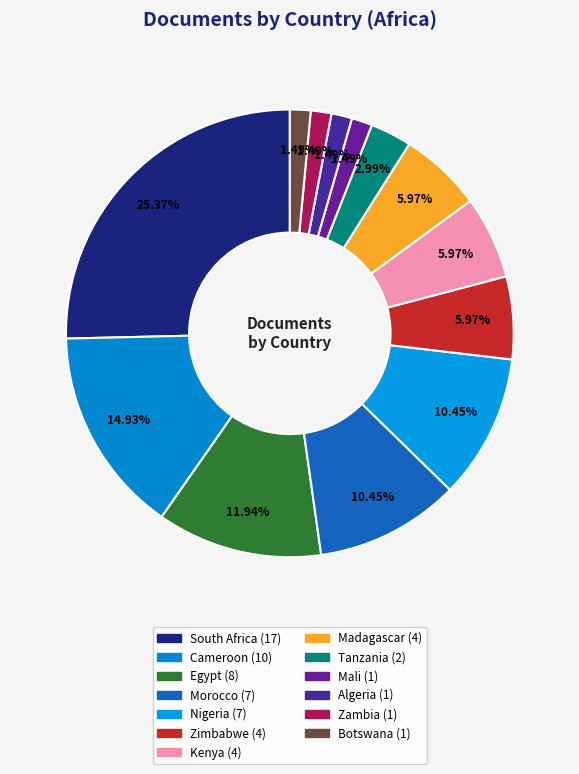

The Zimbabwe slice represents 1% of the pie. True or false?

False